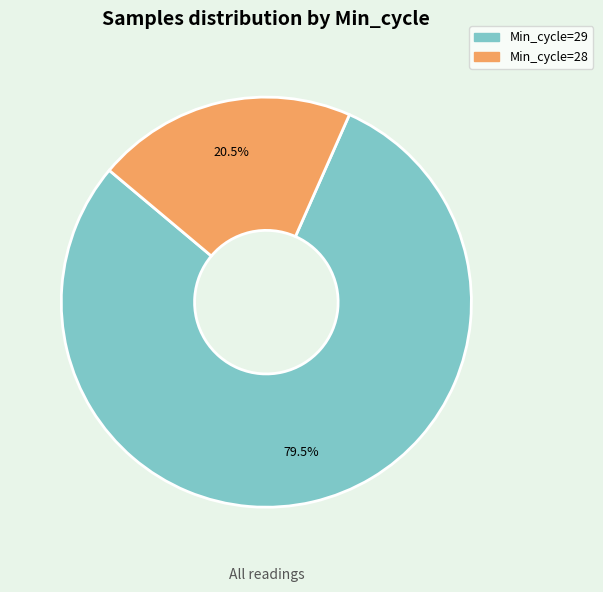

Is there any slice that represents more than half of the pie?

Yes